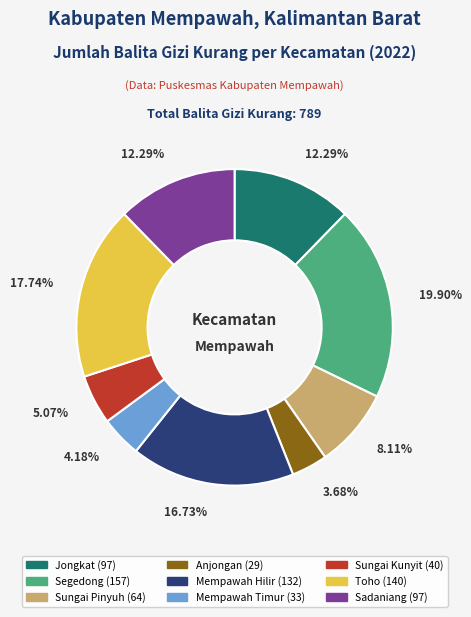

Does any single category account for the majority?

No